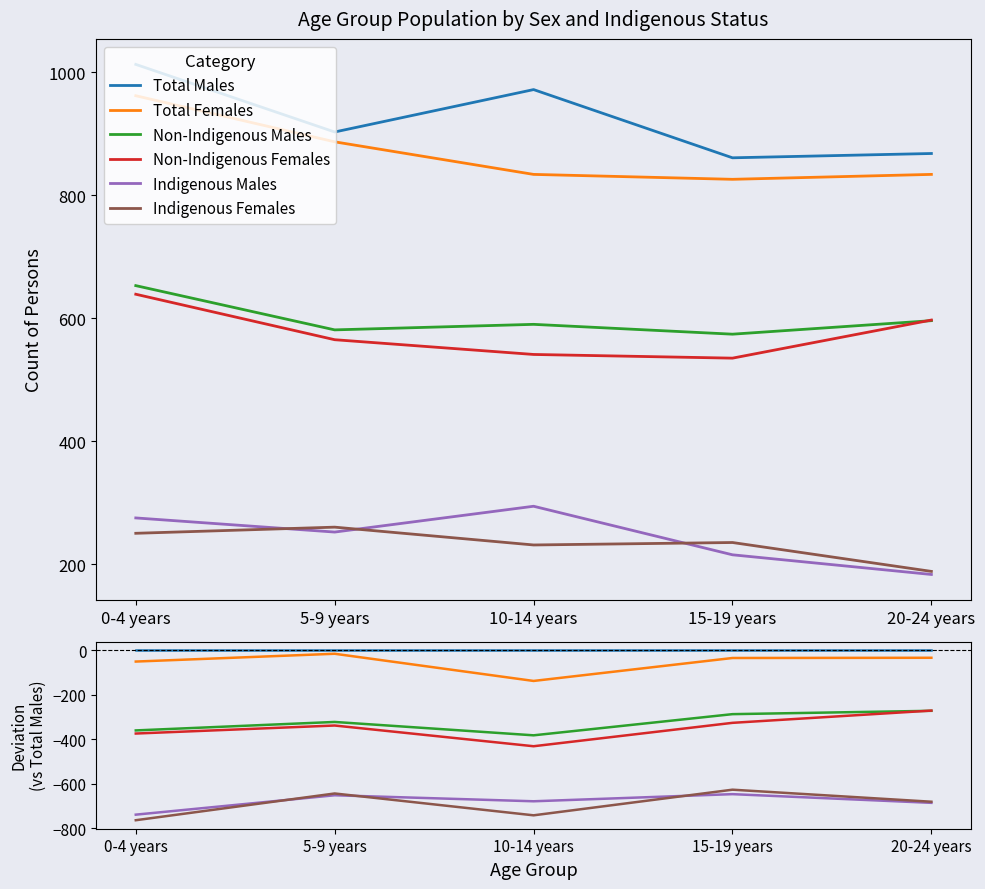

What is the difference between the maximum and minimum values in the Total Females series?

122